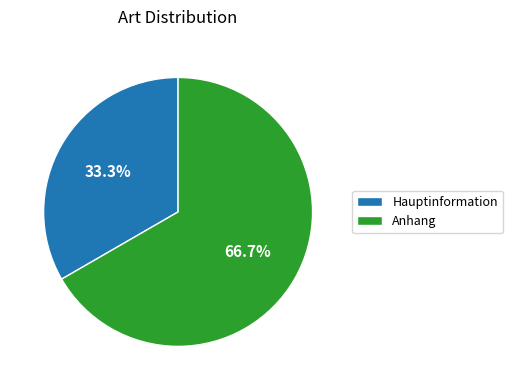

Is there a majority slice in this chart?

Yes